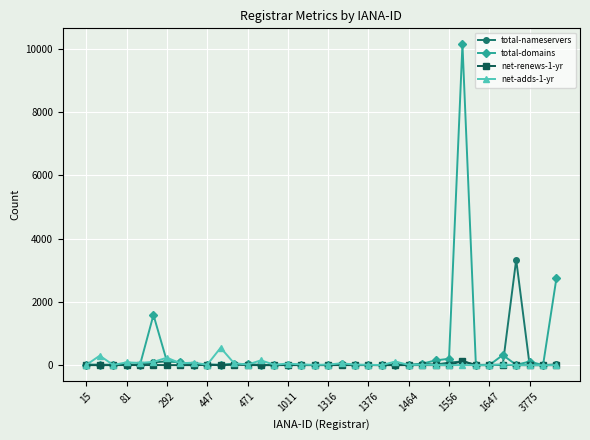

True or false: total-nameservers has more than 0 points higher than both neighbors.

True